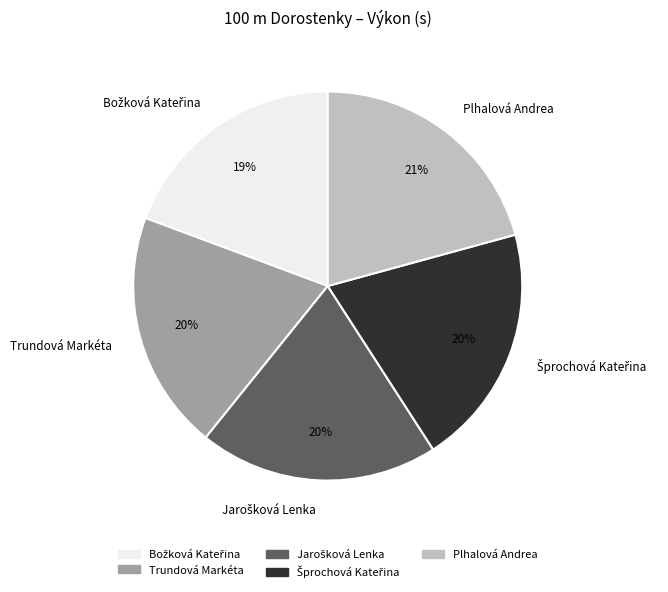

To the nearest percent, what is the average slice percentage?

20%